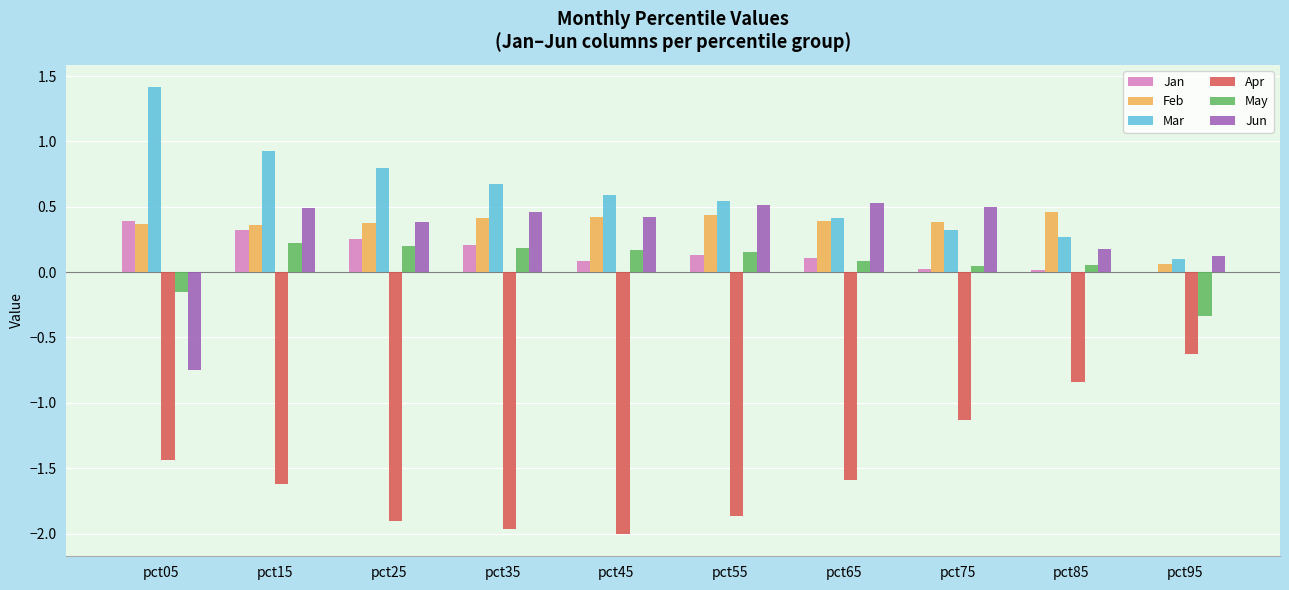

Which series changed the most between pct45 and pct85?

Apr